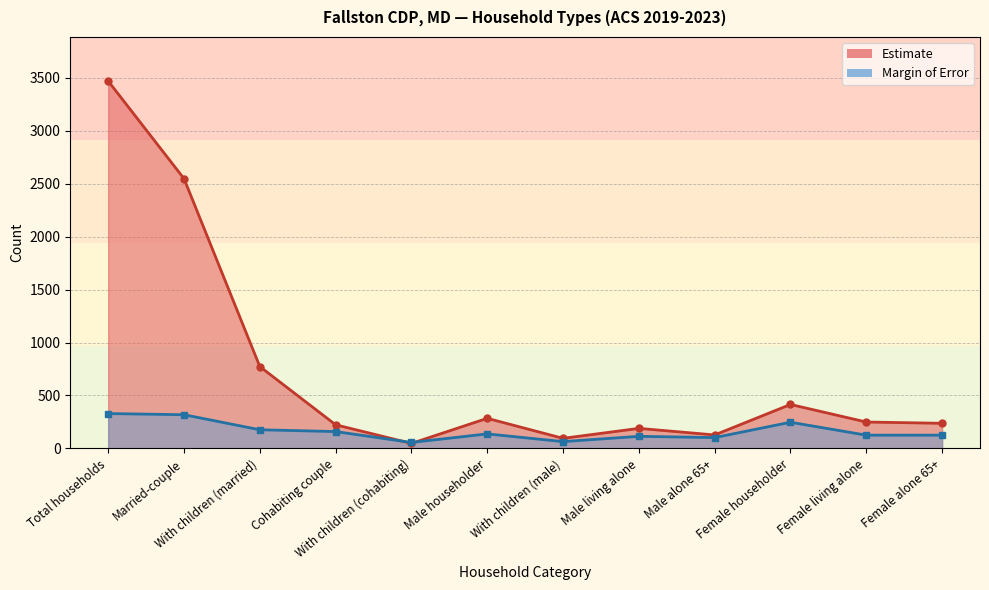

Rank the series by their average value, from lowest to highest.

Margin of Error, Estimate